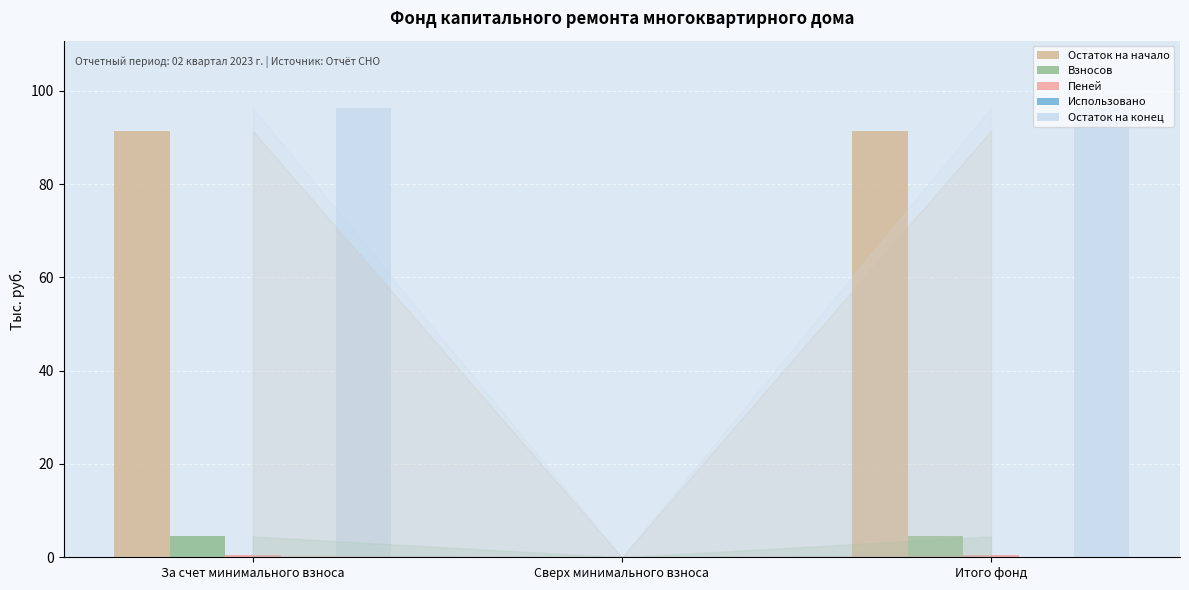

Which series changed the most between За счет минимального взноса and Сверх минимального взноса?

Остаток на конец